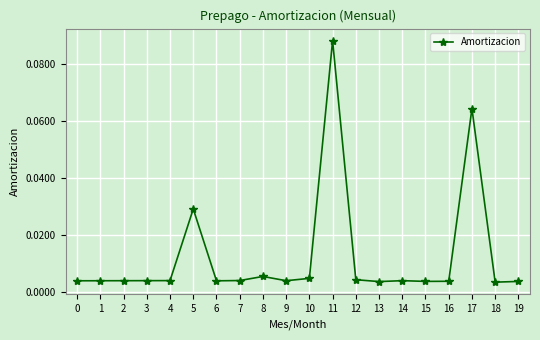

Does the chart have visible grid lines?

Yes